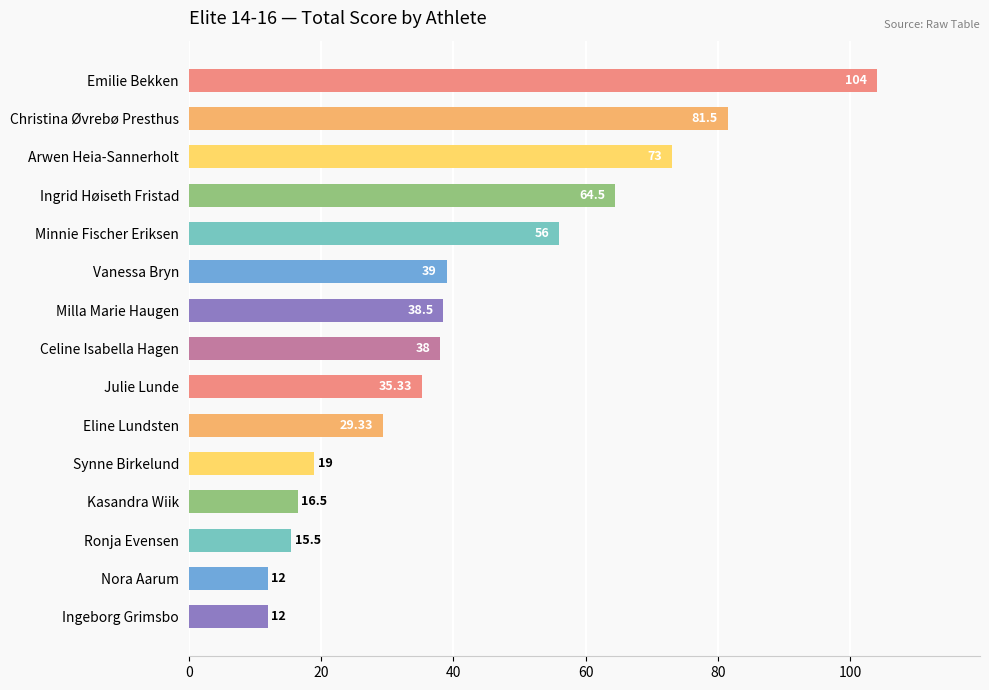

What is the ratio of the value at Arwen Heia-Sannerholt to the value at Milla Marie Haugen?

1.9